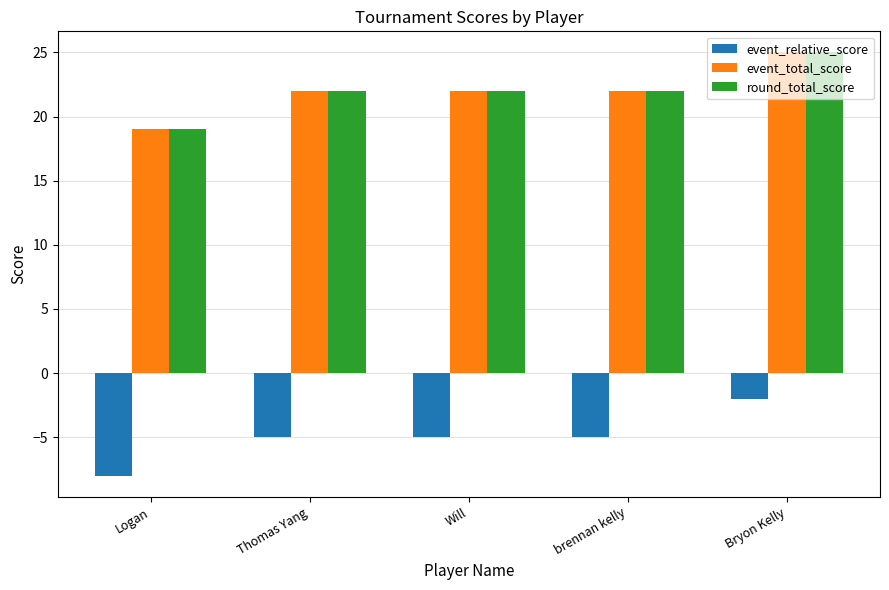

Read the event_relative_score value at Logan.

-8